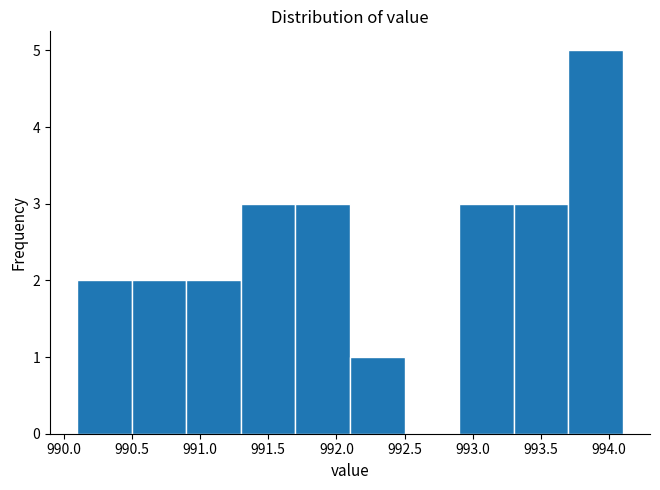

What is the height of the bar covering 993.7 to 994.1 on the x-axis? The values are not printed on the chart, so give them approximately, as read against the axis.

5